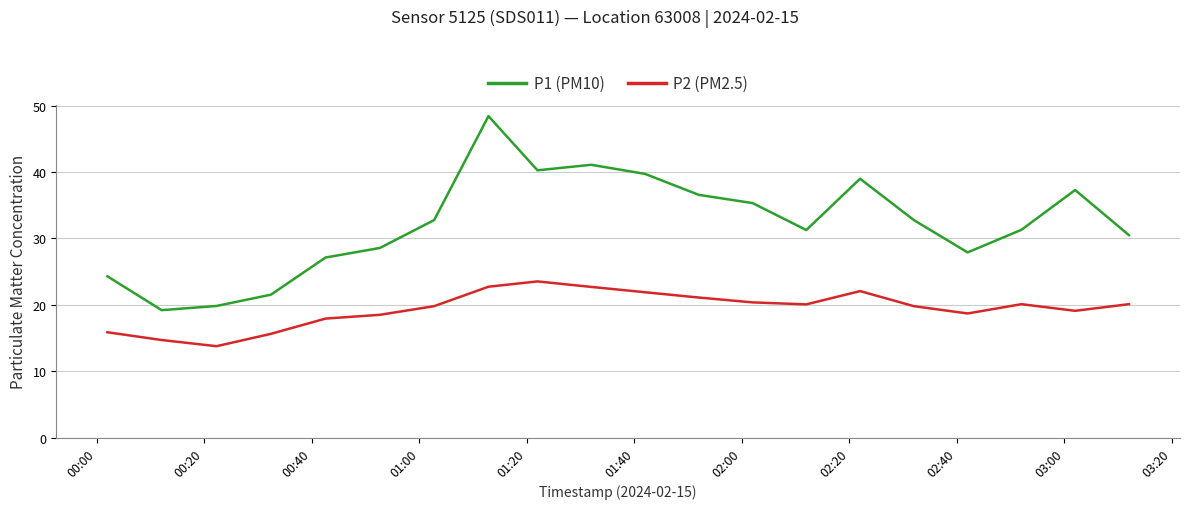

What is the minimum value for P1 (PM10)?

19.2